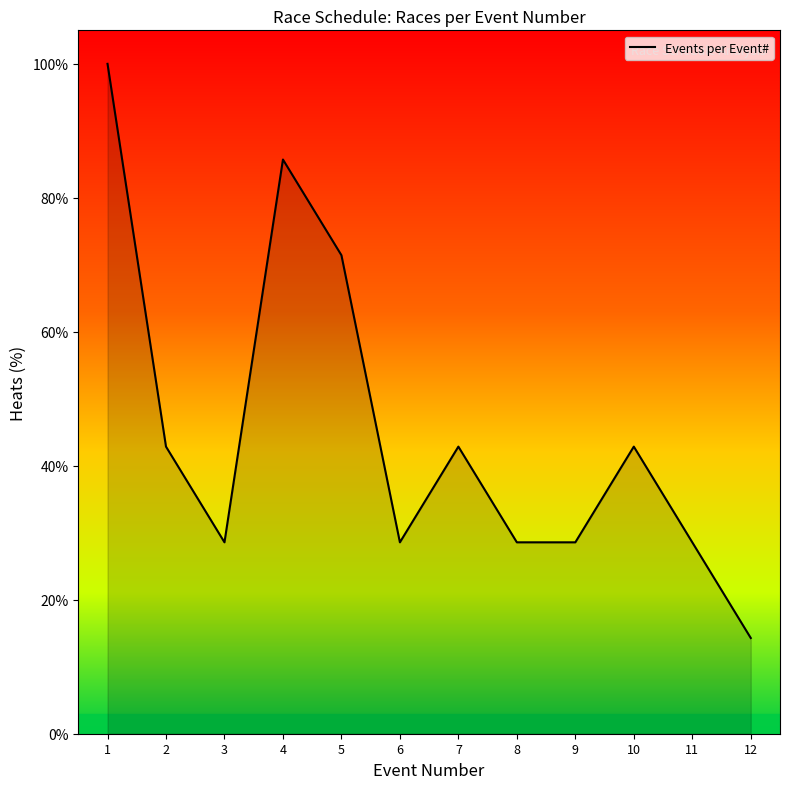

Is this an area chart (filled region under the line)?

No